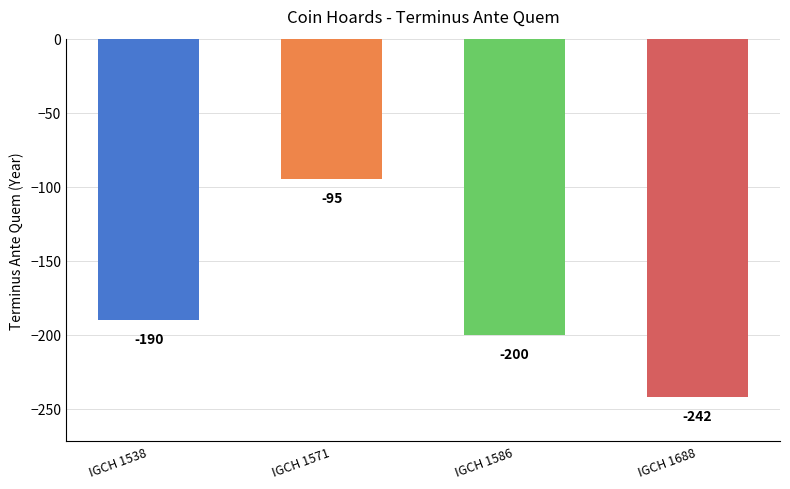

Which has a higher value, IGCH 1586 or IGCH 1538?

IGCH 1538